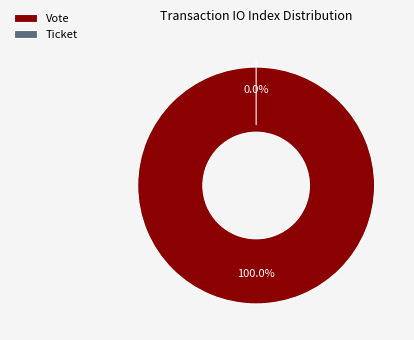

Count the number of slices in the pie.

2